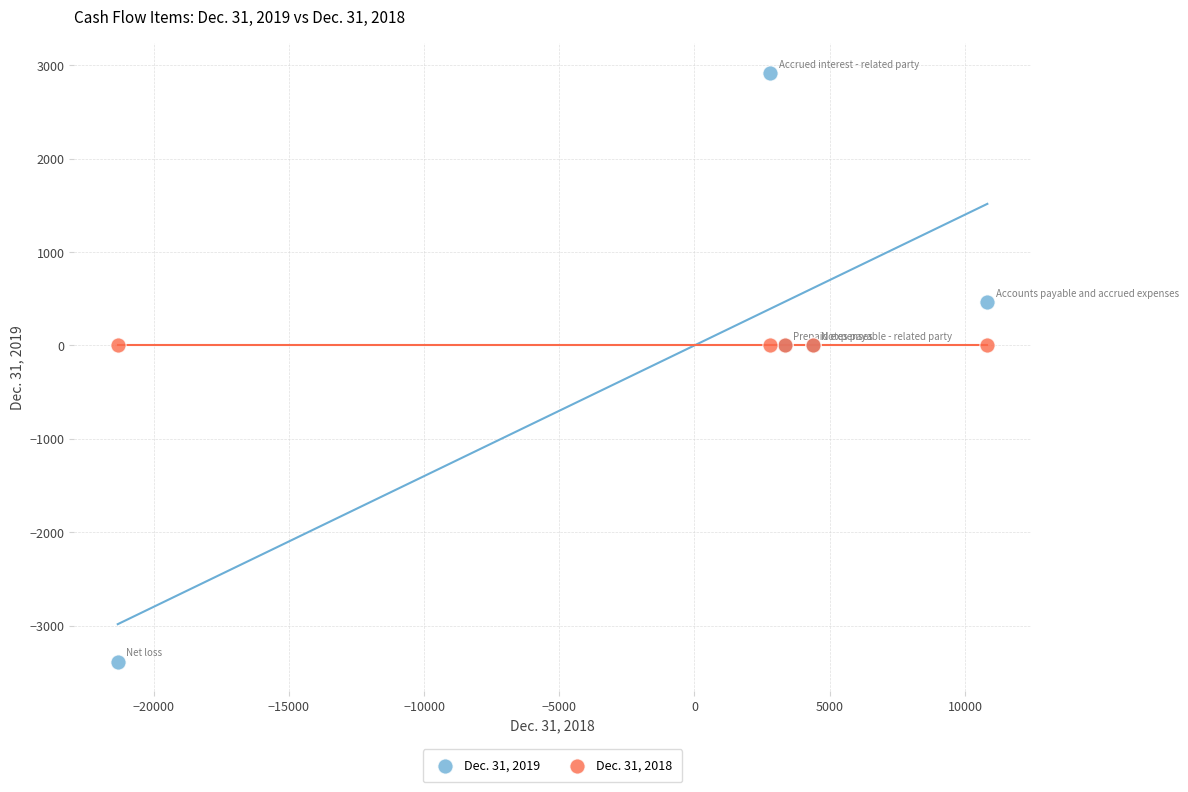

Which series contains the highest Y value?

Dec. 31, 2019